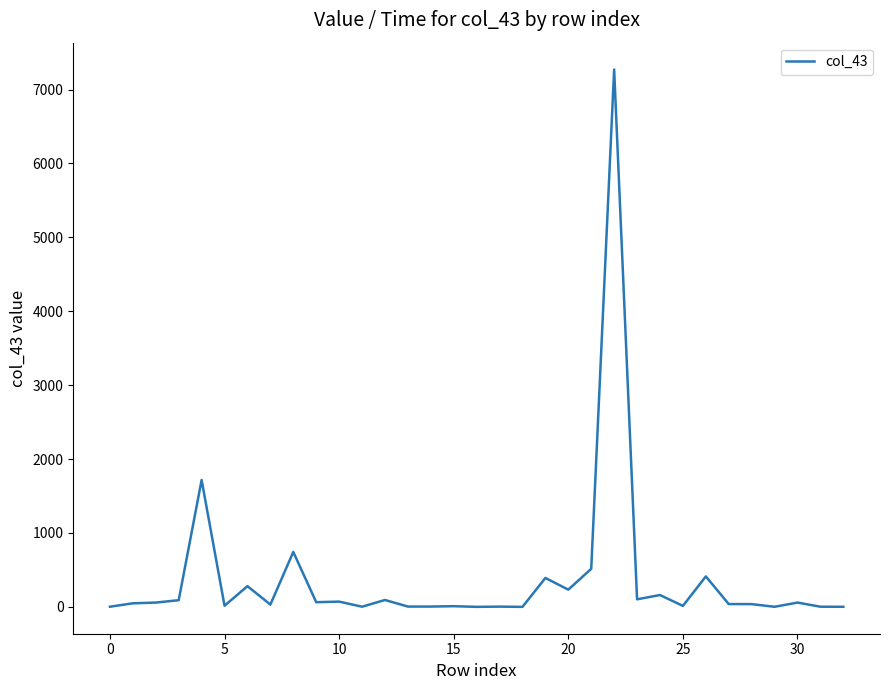

What is the difference between the maximum and minimum values?

7271